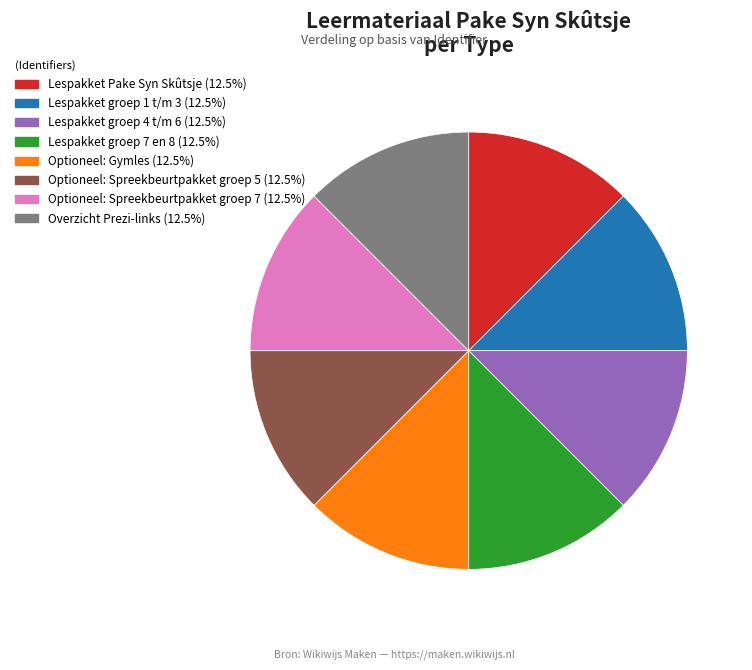

What is the ratio of the value at Optioneel: Gymles to the value at Optioneel: Spreekbeurtpakket groep 5?

1.0